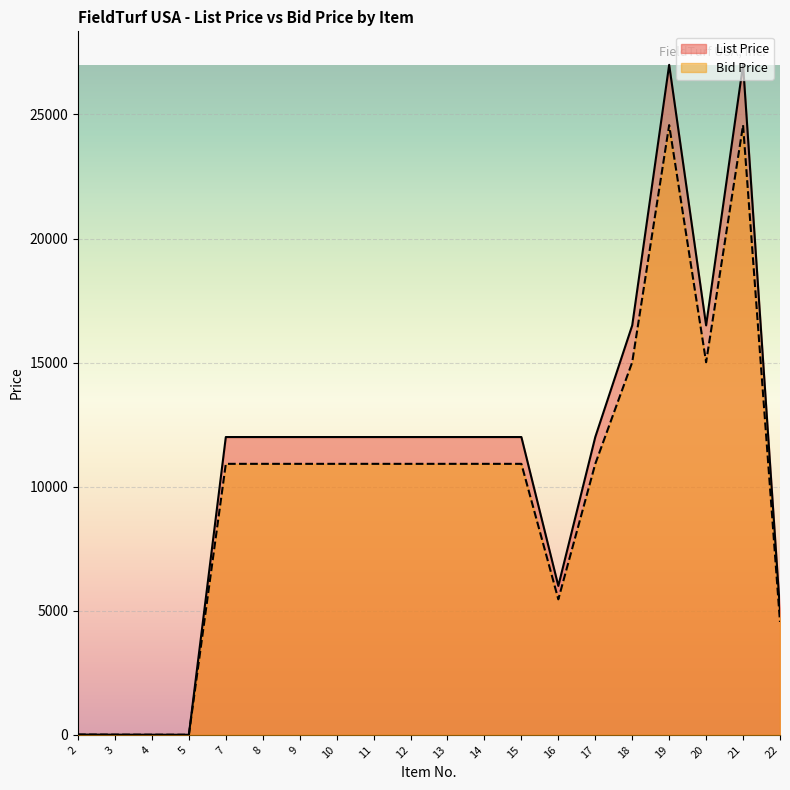

What is the minimum value shown in the chart?

1.8